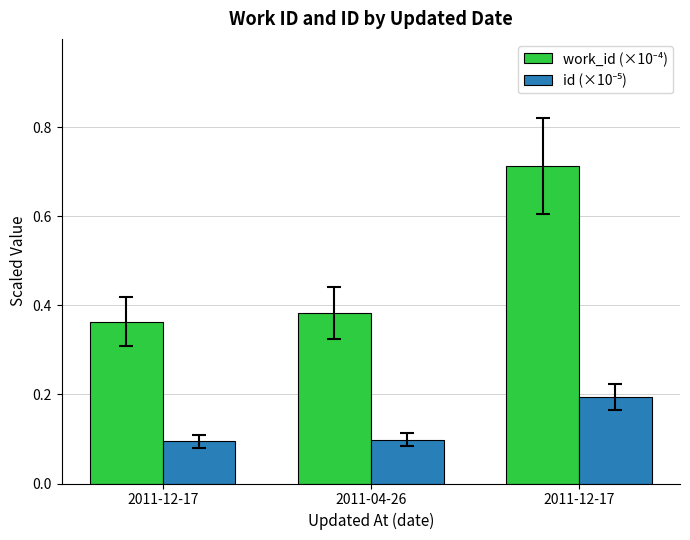

List the series in order of their peak value, highest first.

work_id (×10⁻⁴), id (×10⁻⁵)